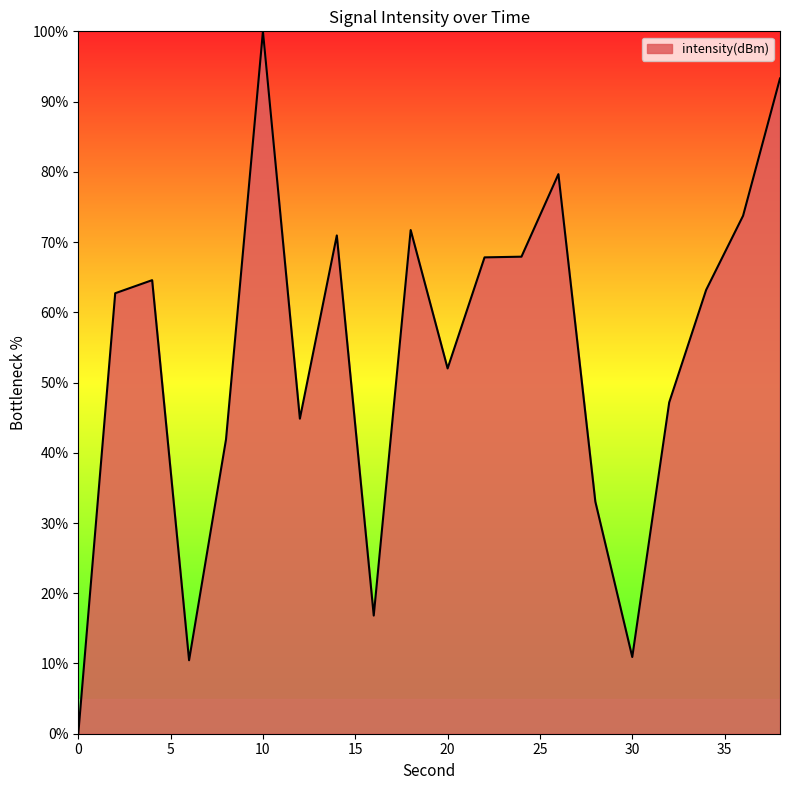

What is the value of the 20th point from the left?

93.3